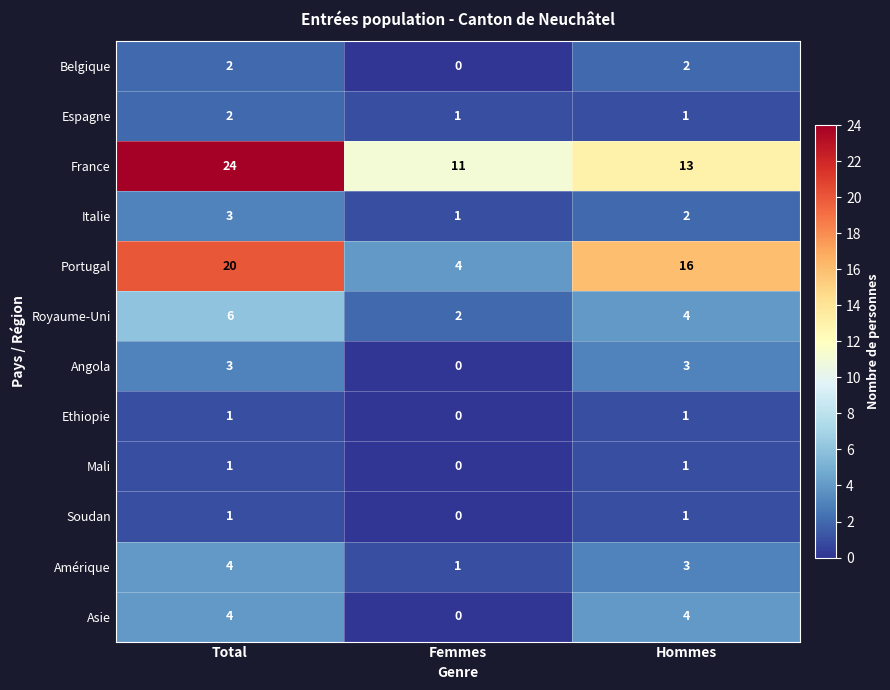

Count the number of data series in this chart.

12